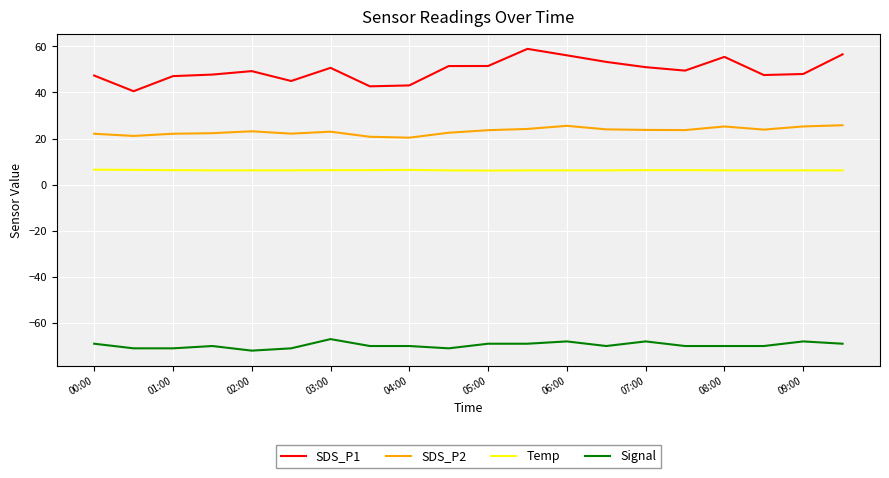

How many Signal values are between -70 and -69?

11